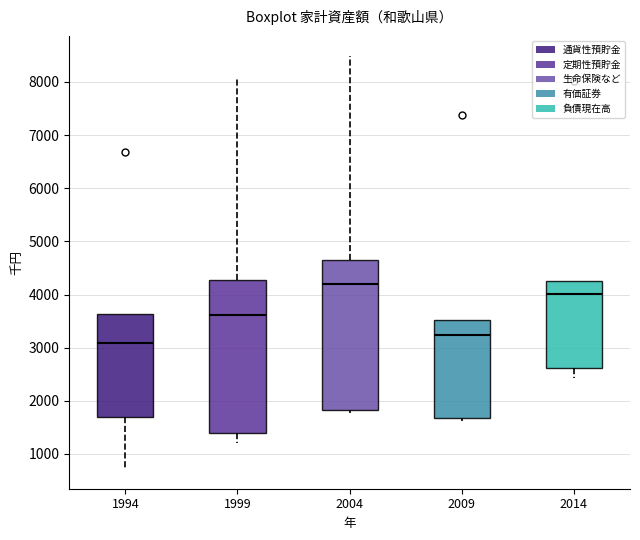

Reading left to right, read every box against the y-axis: the position of its median line, the range the box covers, and the ends of its whiskers. The values are not printed on the chart, so give them approximately, as read against the axis.

1994: median 3100, box 1700 to 3600, whiskers 700 to 3600
1999: median 3600, box 1400 to 4300, whiskers 1200 to 8100
2004: median 4200, box 1800 to 4700, whiskers 1800 (just below the box's lower edge) to 8500
2009: median 3200, box 1700 to 3500, whiskers 1600 to 3500
2014: median 4000, box 2600 to 4300, whiskers 2400 to 4300